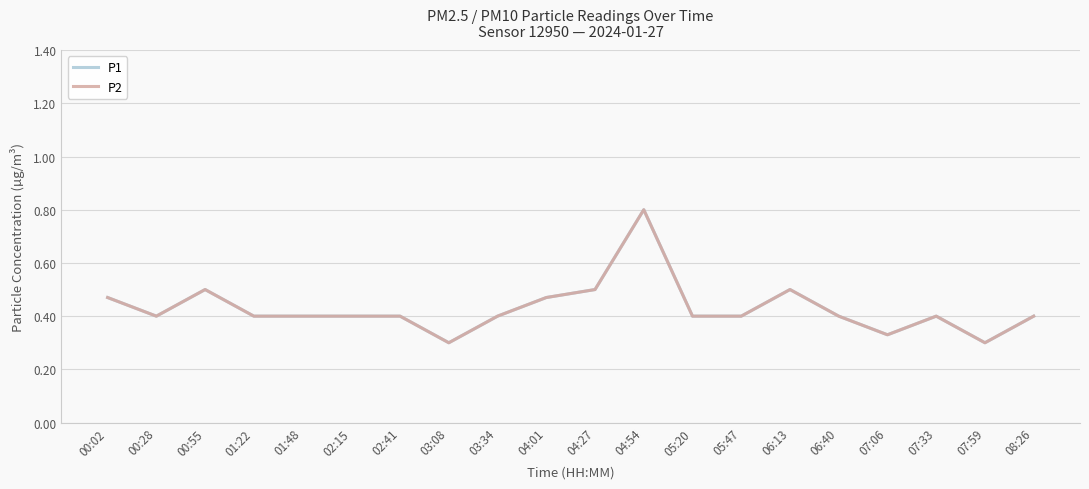

What is the average value of the P1 series?

0.4